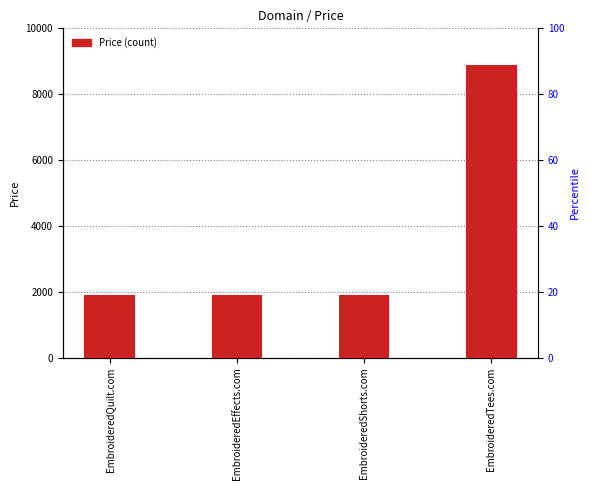

What is the sum of all values?

14552